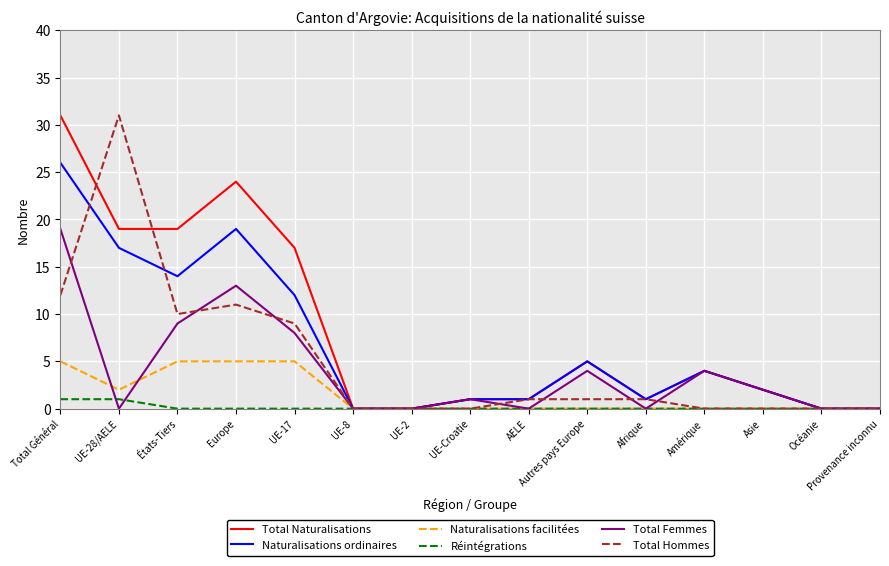

Does the chart display data point markers on the line(s)?

No